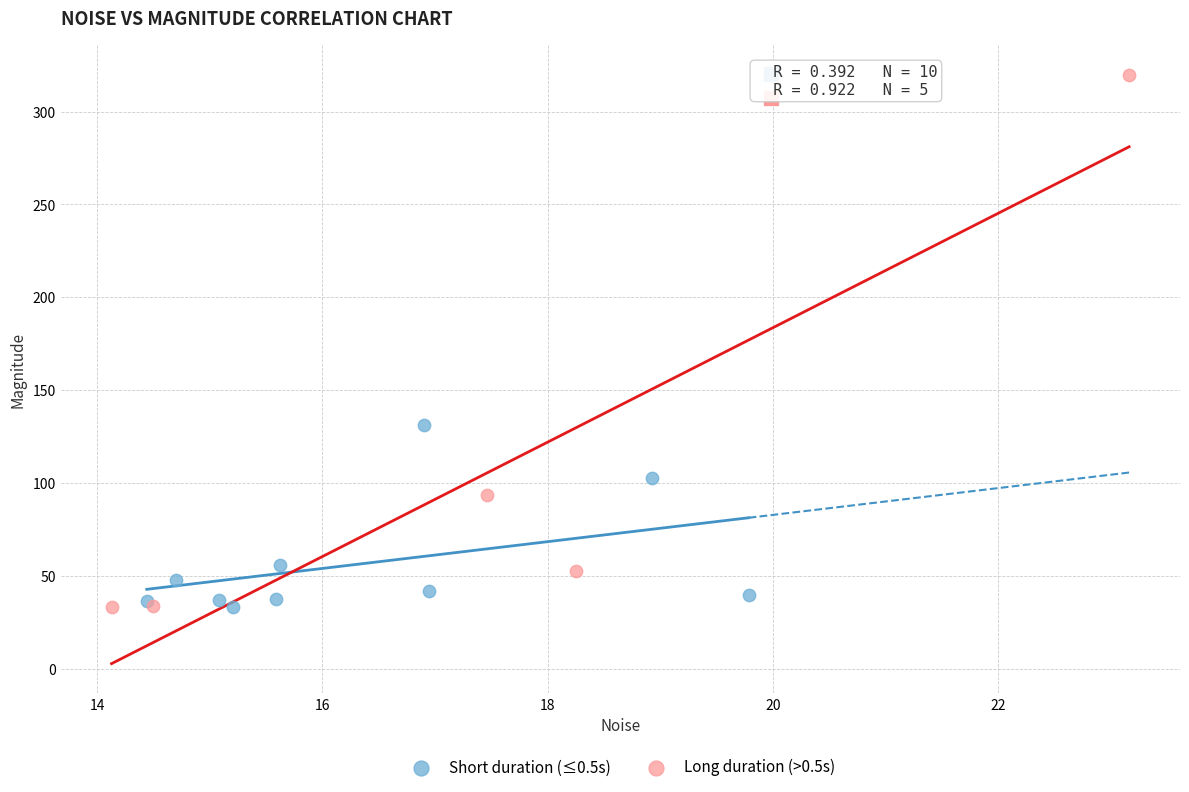

What are all the series names shown in the legend?

Short duration (≤0.5s), Long duration (>0.5s)